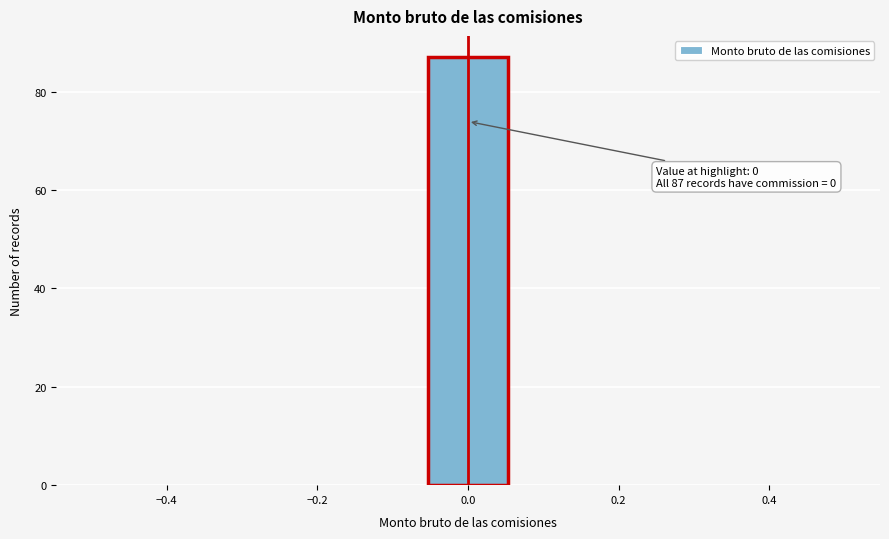

Which range on the x-axis has the tallest bar?

-0.06 to 0.06